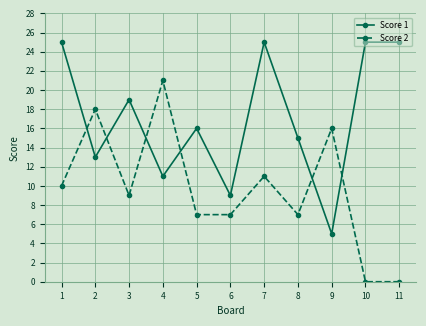

True or false: Score 2 and Score 1 intersect in this chart.

True